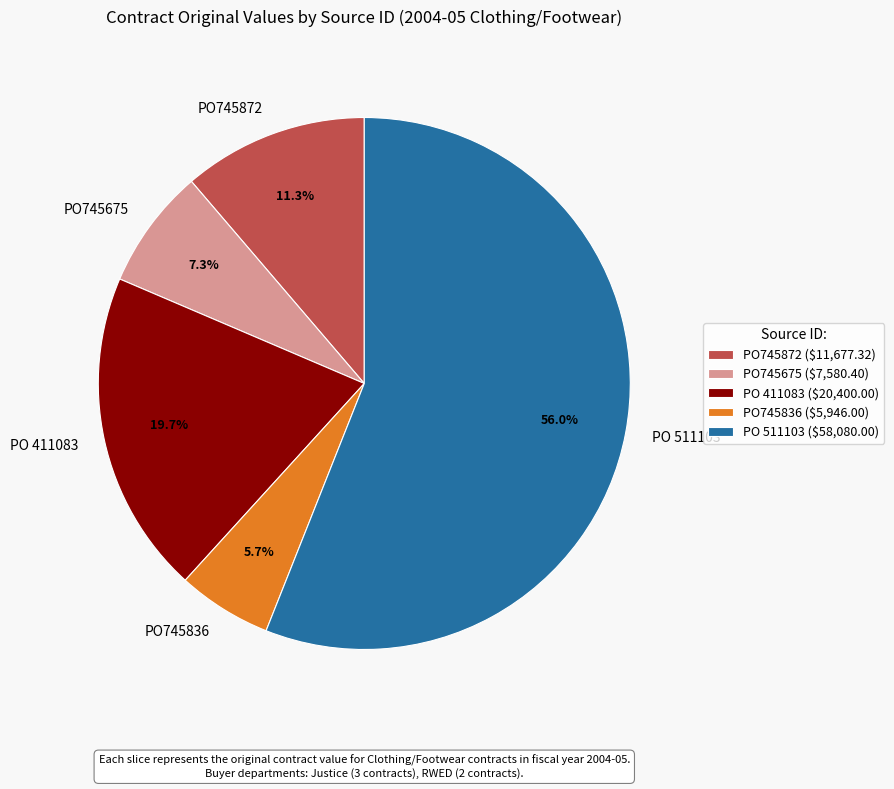

To the nearest percent, what is the average slice percentage?

20%